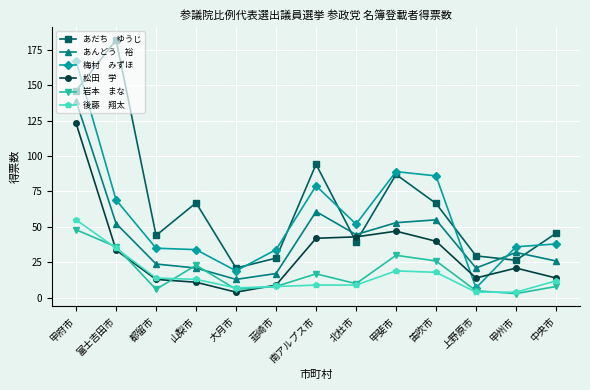

How many distinct data groups are displayed?

6